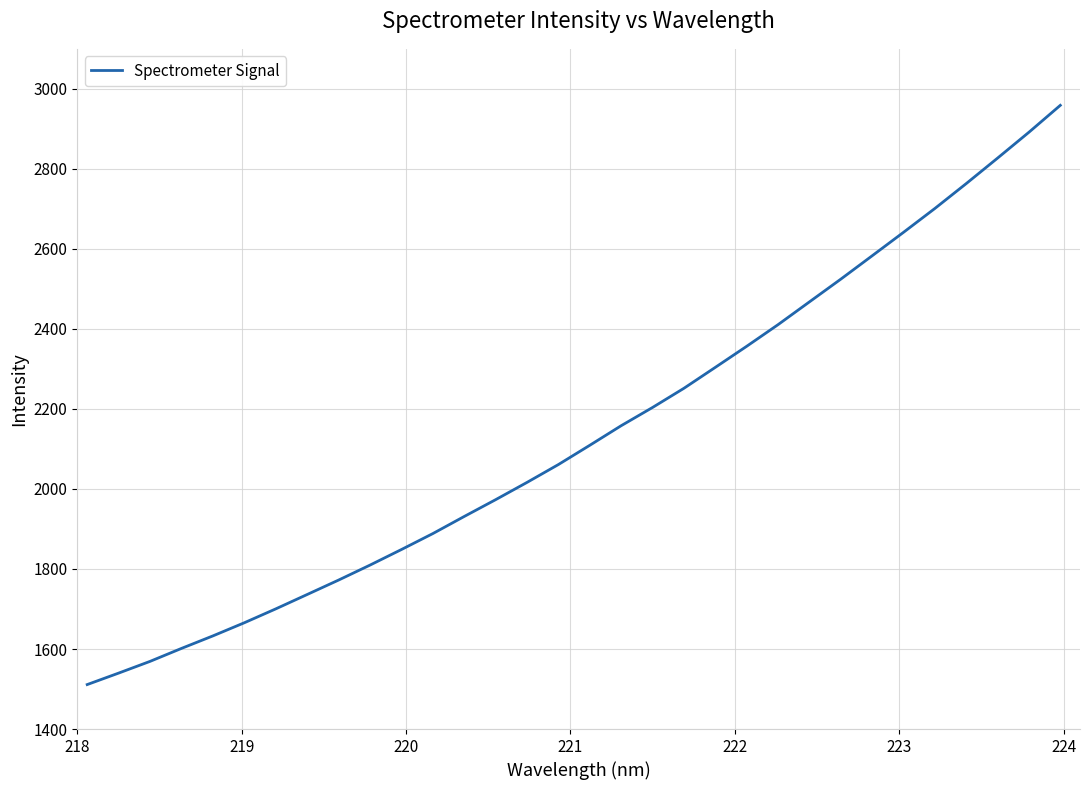

What is the difference between the maximum and minimum values?

1447.7